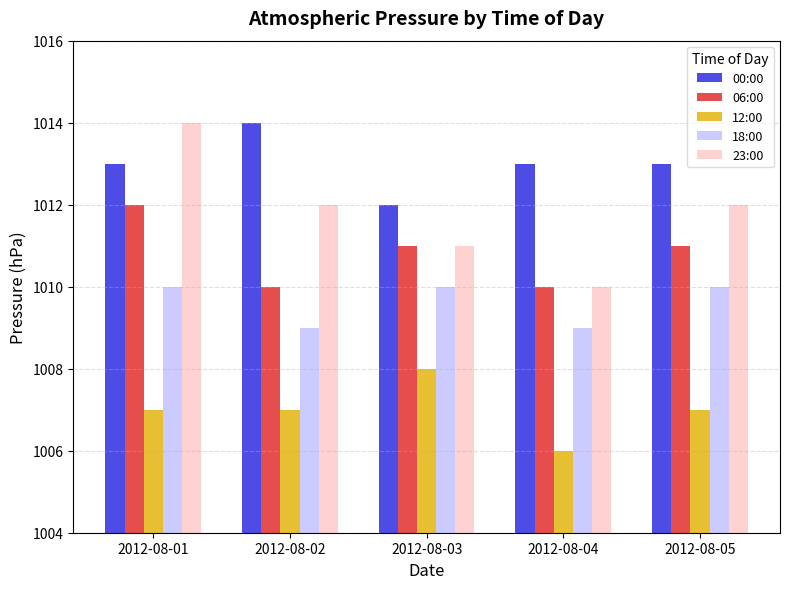

Reading right to left, list all the values displayed in this chart.

00:00: 13	13	12	14	13
06:00: 11	10	11	10	12
12:00: 7	6	8	7	7
18:00: 10	9	10	9	10
23:00: 12	10	11	12	14